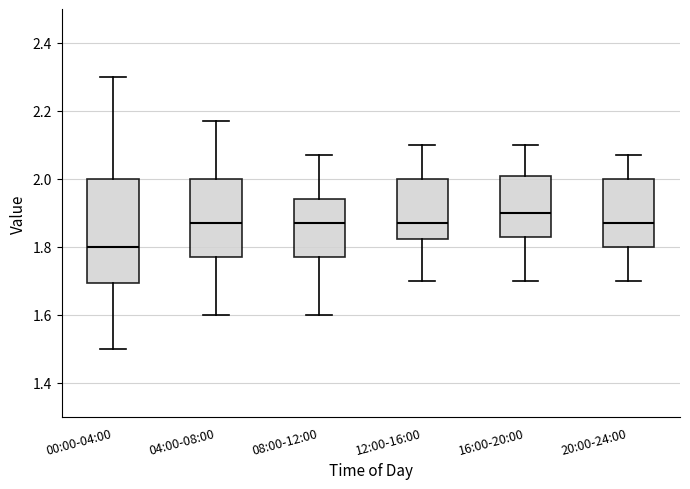

Which box has the highest median line?

16:00-20:00